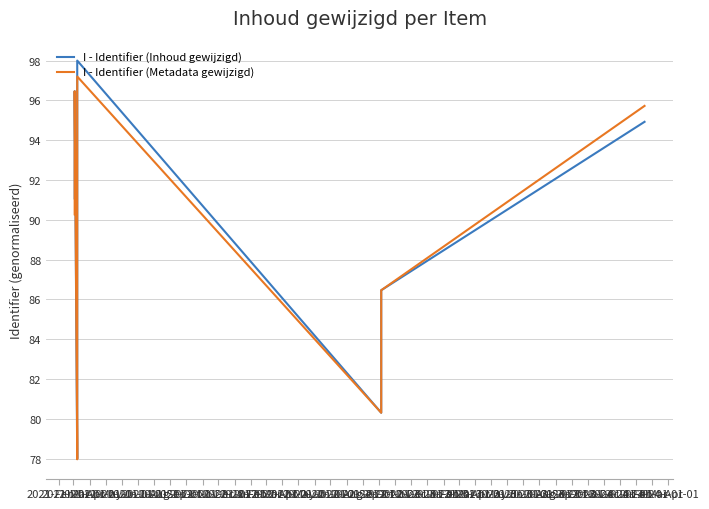

Between 2021-Nov-01 and 2021-Oct-01, which is larger?

2021-Nov-01